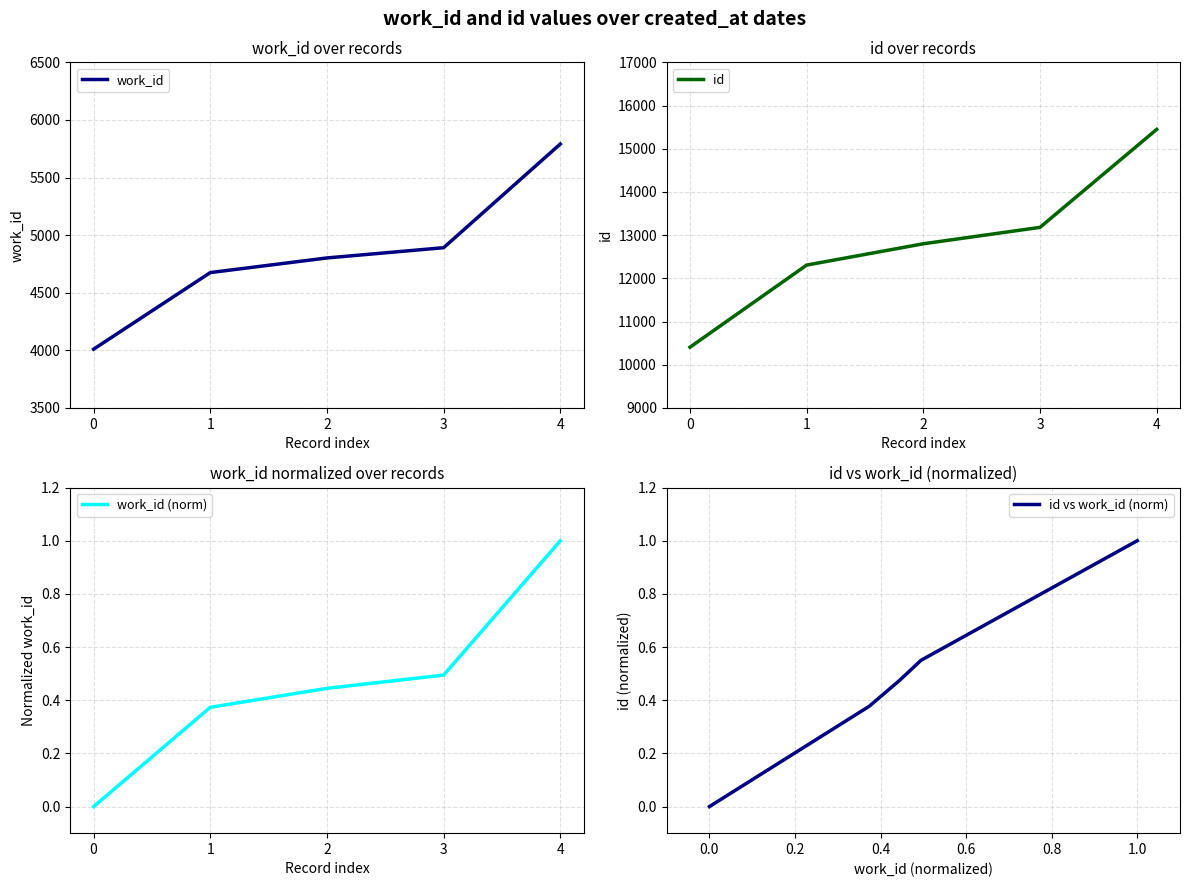

Which has a higher value, 1 or 3?

3